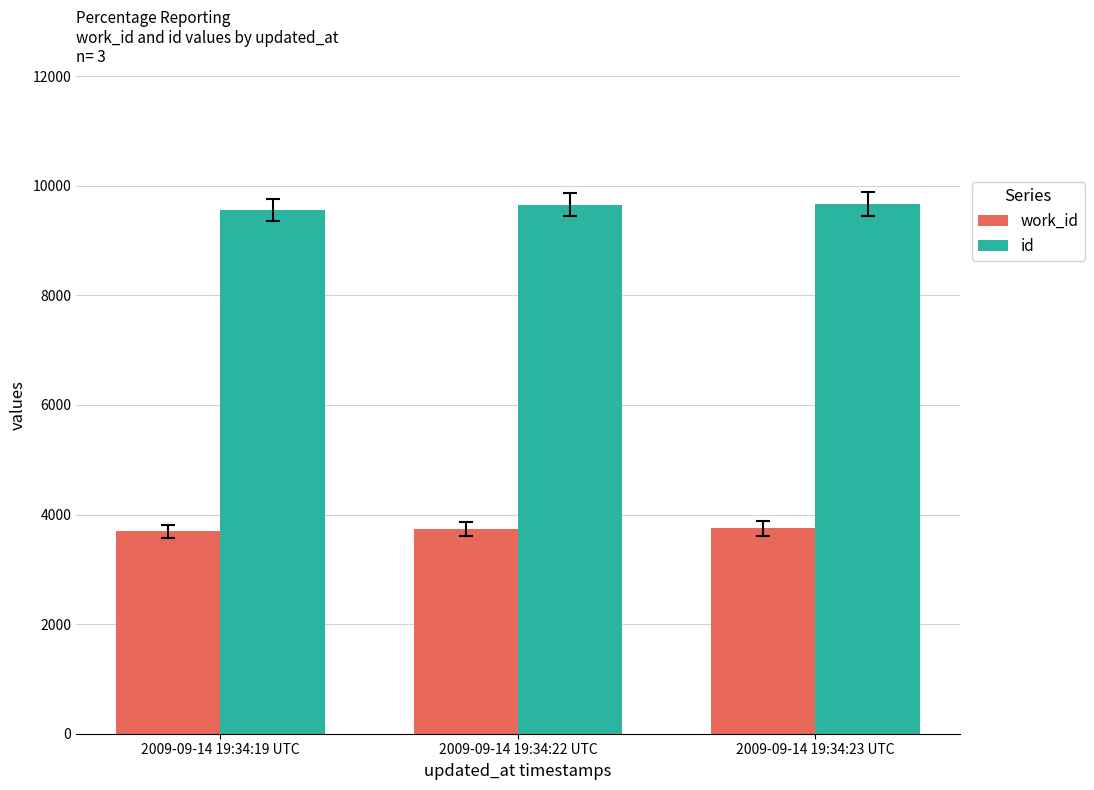

What is the label of the 2nd bar from the right?

2009-09-14 19:34:22 UTC